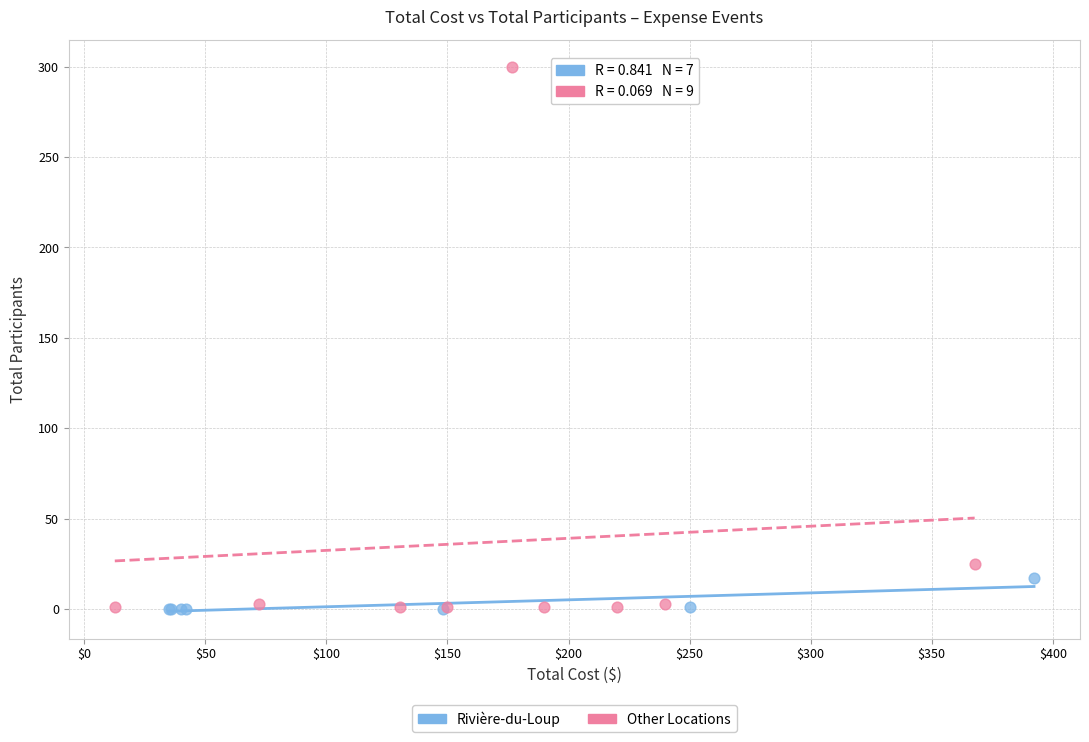

Which series has the largest Y range (max minus min)?

Other Locations